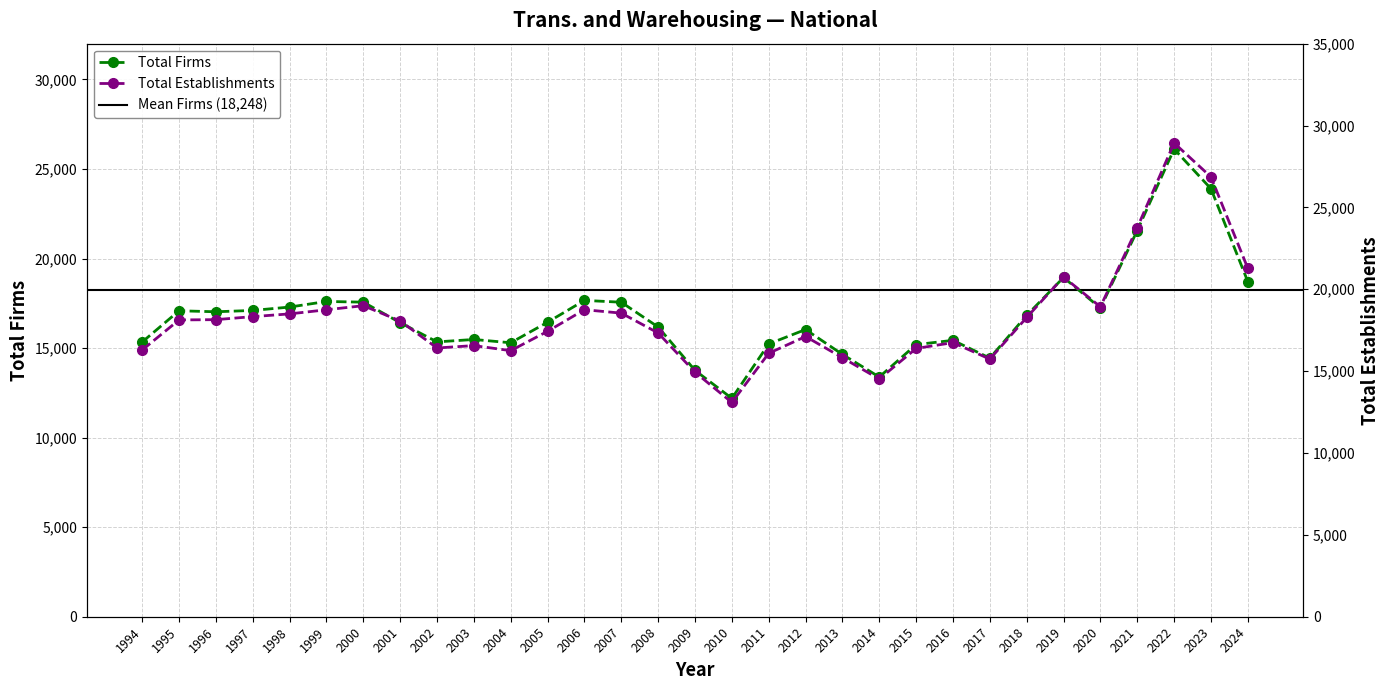

True or false: Total Firms and Total Establishments intersect in this chart.

False